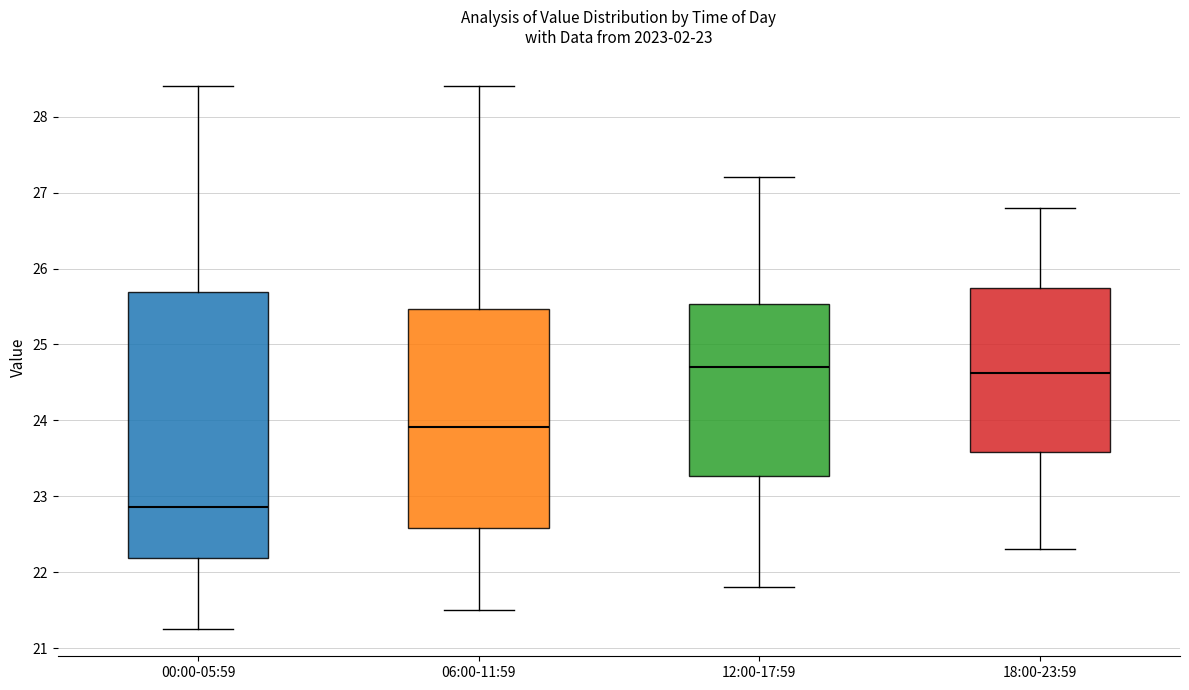

Comparing the boxes themselves (not the whiskers), which one is the tallest?

00:00-05:59